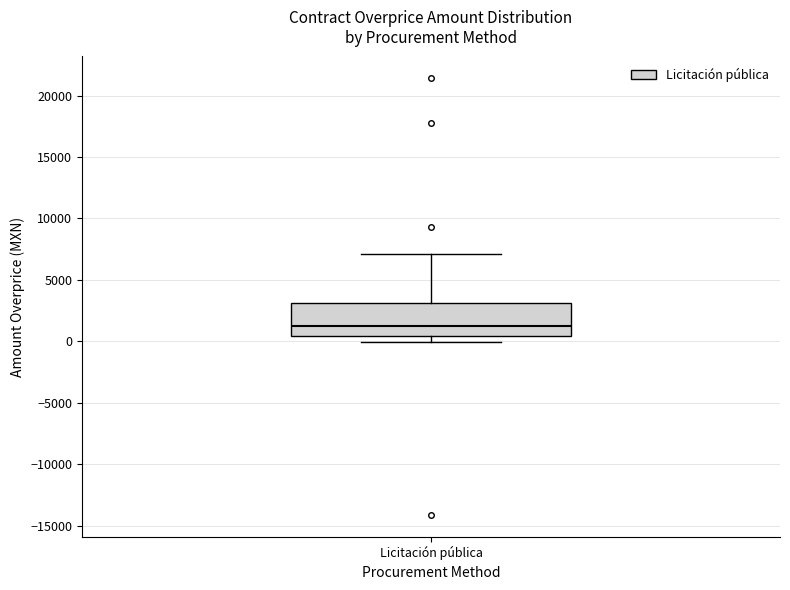

Where is the upper edge of the box for Licitación pública on the y-axis? The values are not printed on the chart, so give them approximately, as read against the axis.

3000